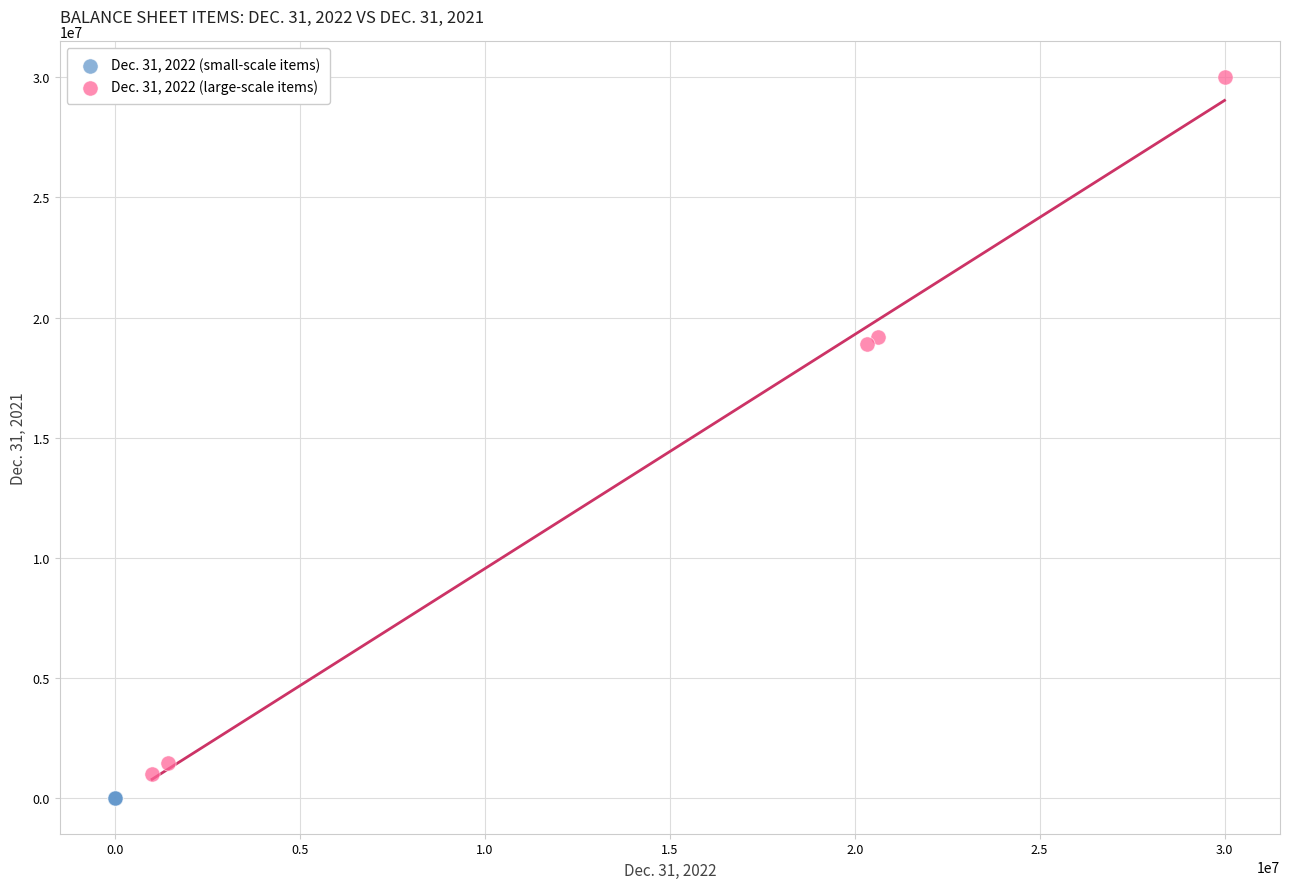

Which series contains the highest Y value?

Dec. 31, 2022 (large-scale items)